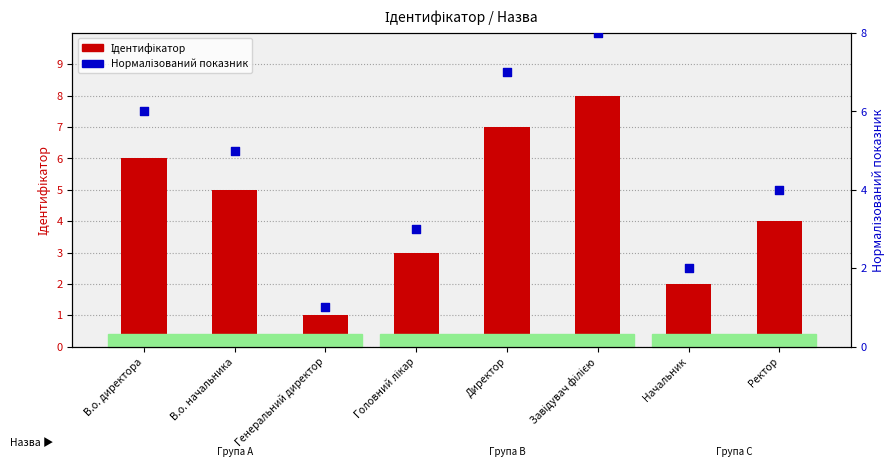

Which series contains the highest Y value?

Ідентифікатор